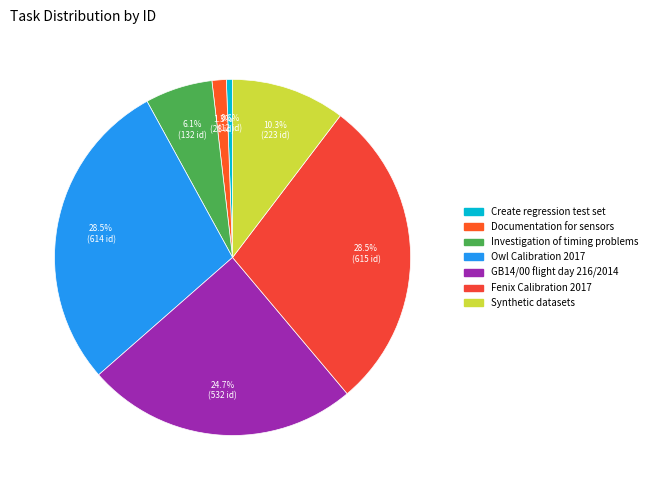

To the nearest percent, what percentage of the pie is GB14/00 flight day 216/2014?

25%